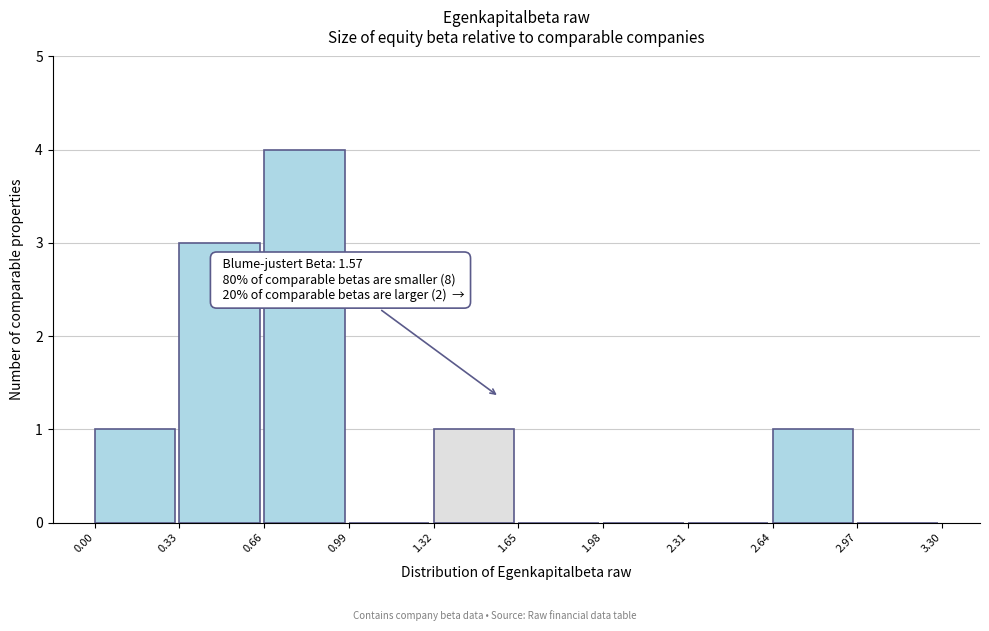

Which range on the x-axis has the tallest bar?

0.66 to 0.99